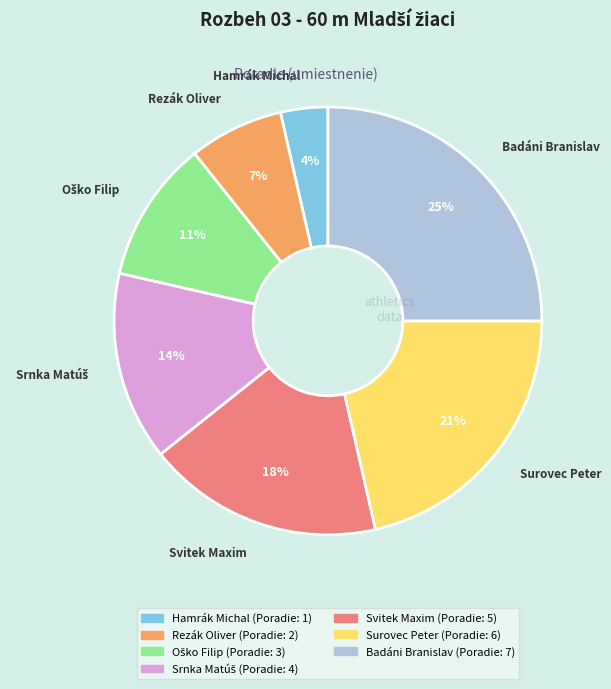

To the nearest percent, what portion does Badáni Branislav represent?

25%